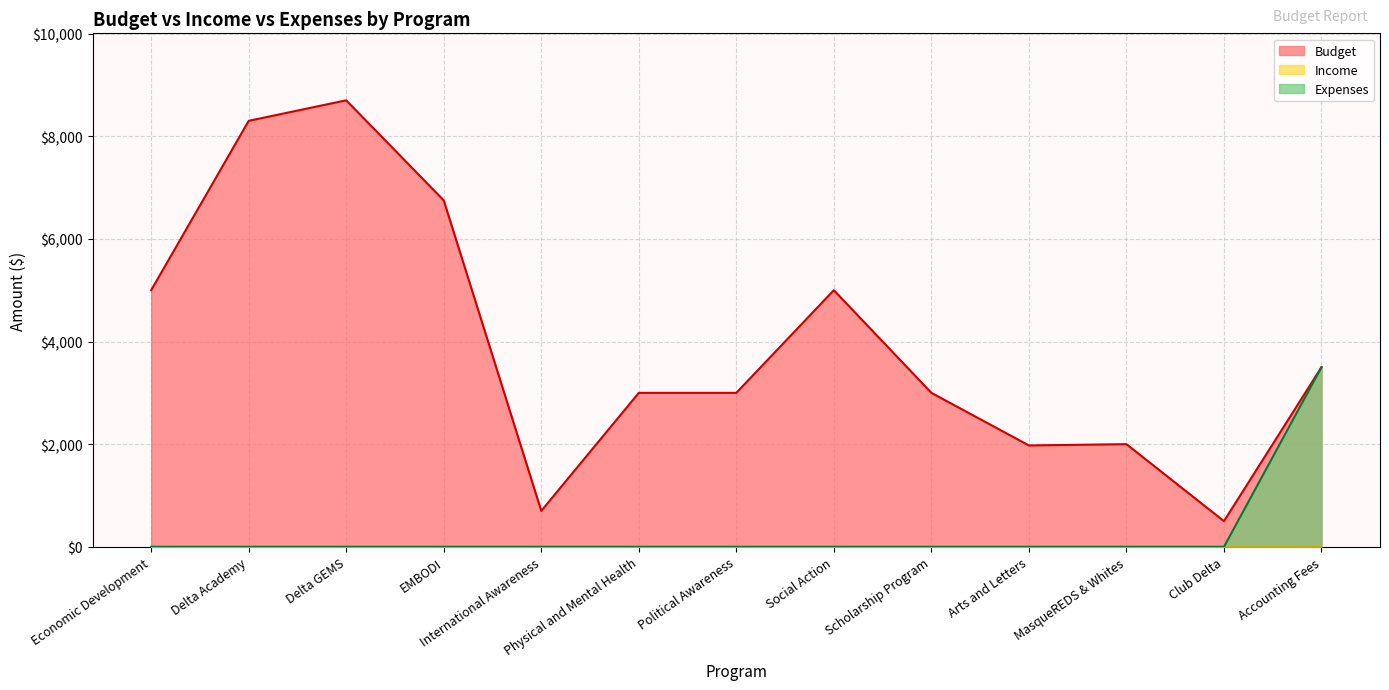

Which series has the largest total across all categories?

Budget